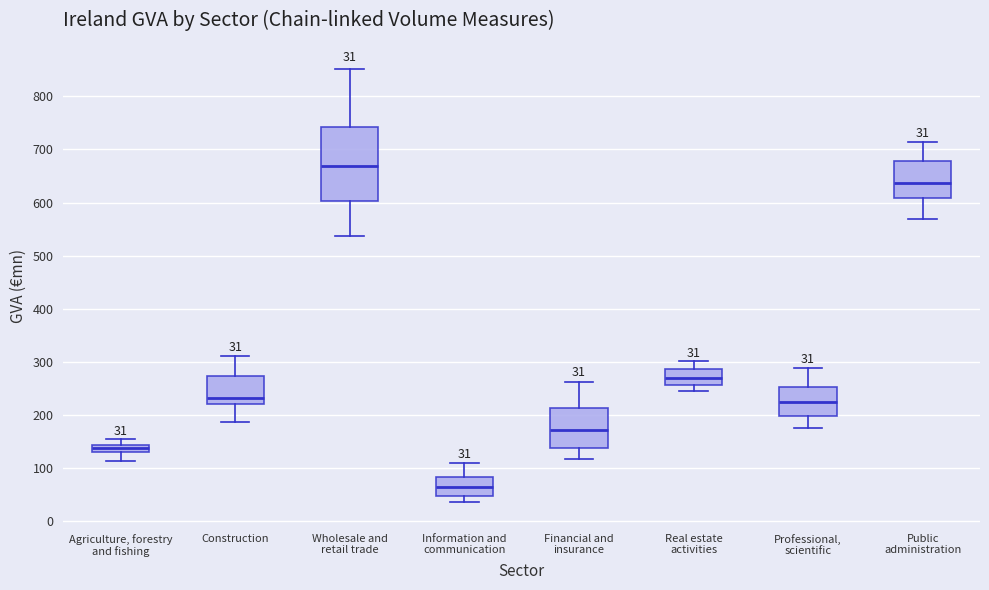

Comparing the boxes themselves (not the whiskers), which one is the tallest?

Wholesale and retail trade